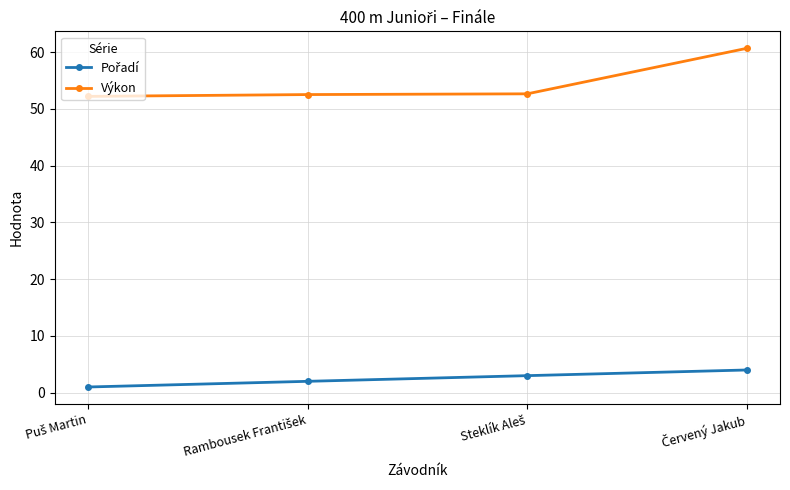

Which series has the largest total across all categories?

Výkon